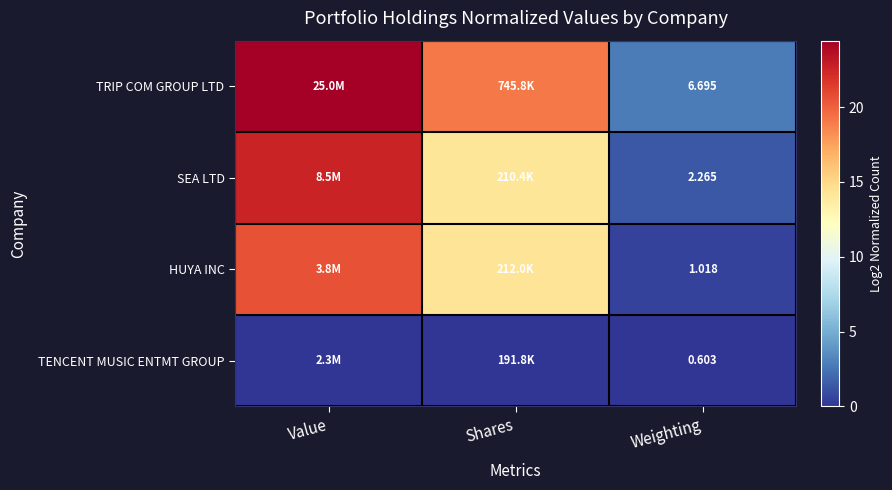

What is the greatest value displayed?

24.4